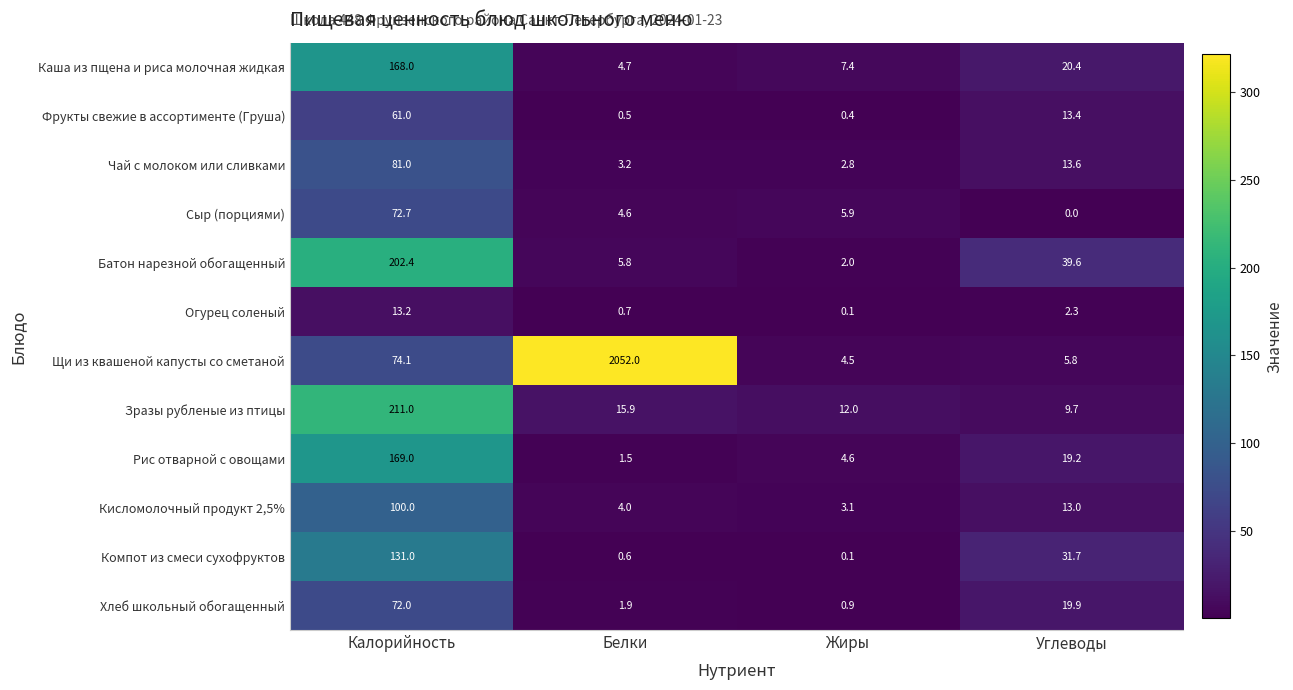

How many categories are shown in the chart?

4